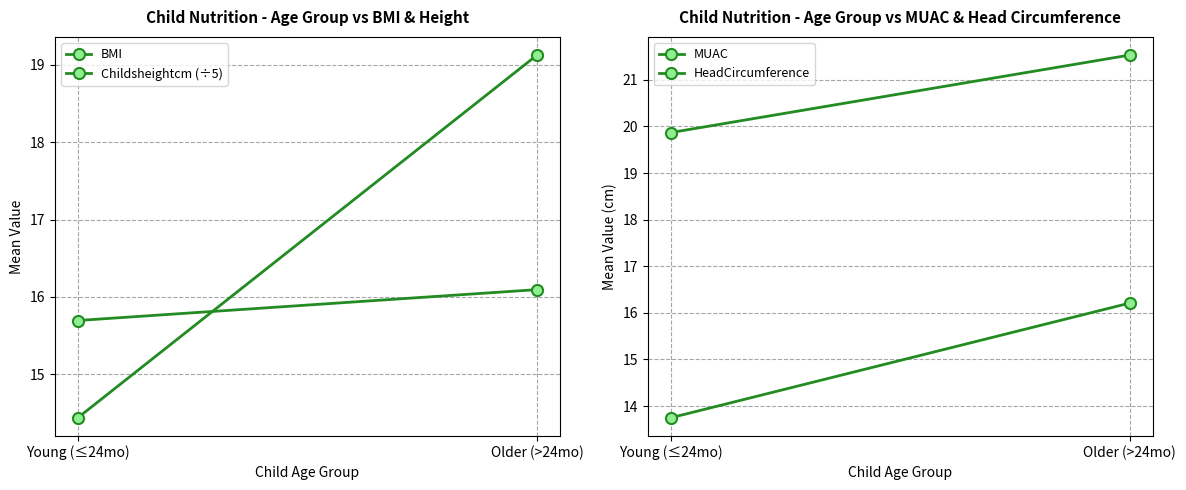

True or false: Childsheightcm (÷5) has a value of 33.5 at Older (>24mo).

False